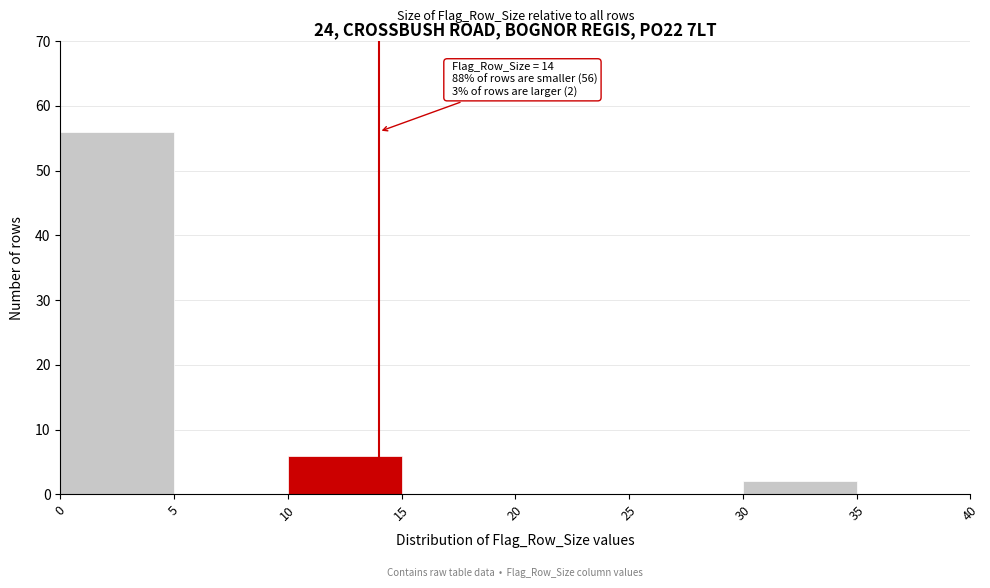

Which range on the x-axis has the tallest bar?

0 to 5